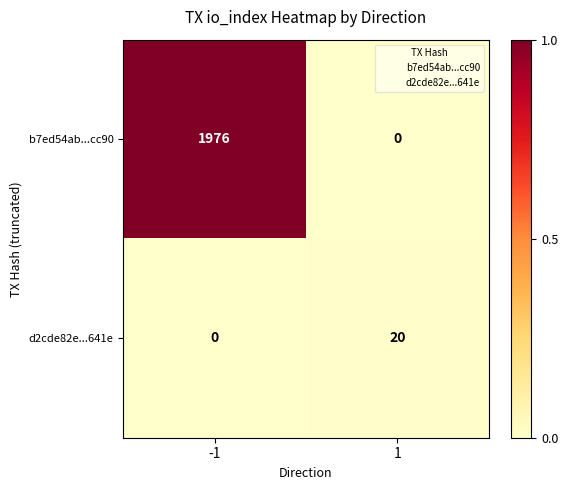

What is the average value of the b7ed54ab...cc90 series?

988